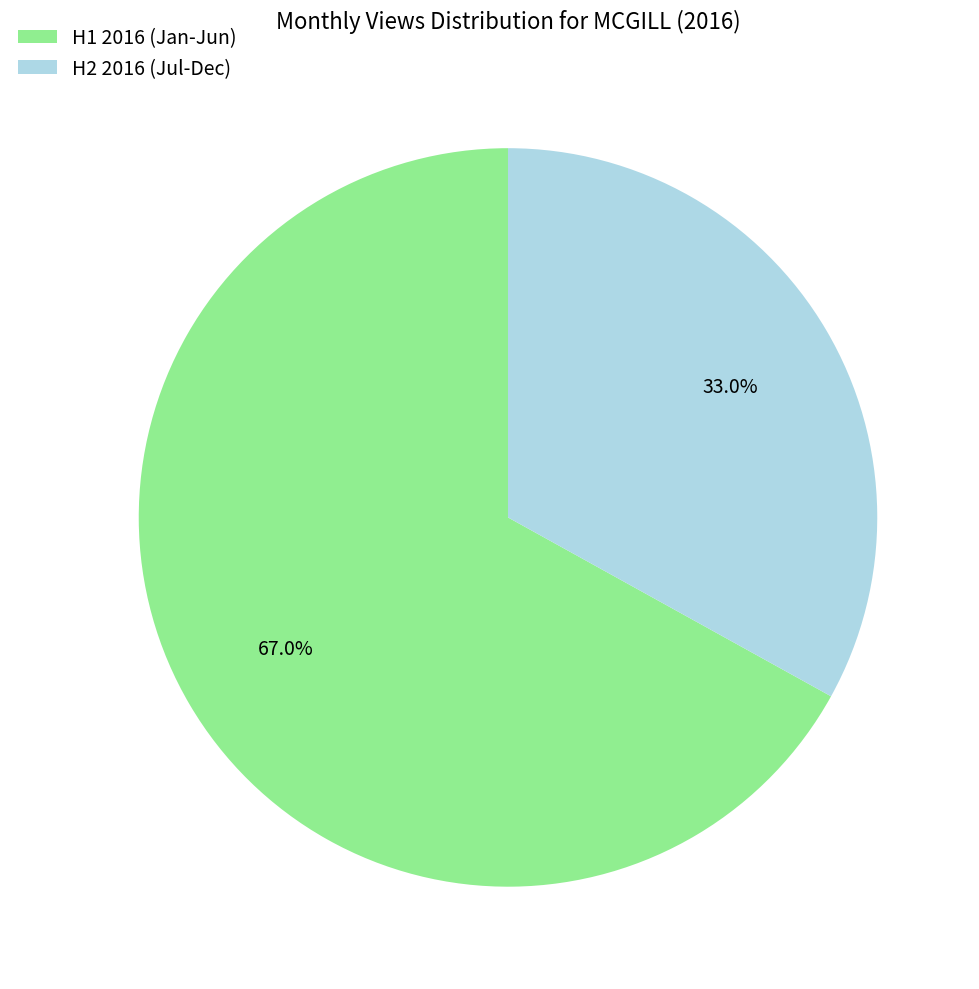

To the nearest percent, what is the difference between the largest and smallest slice percentages?

34%